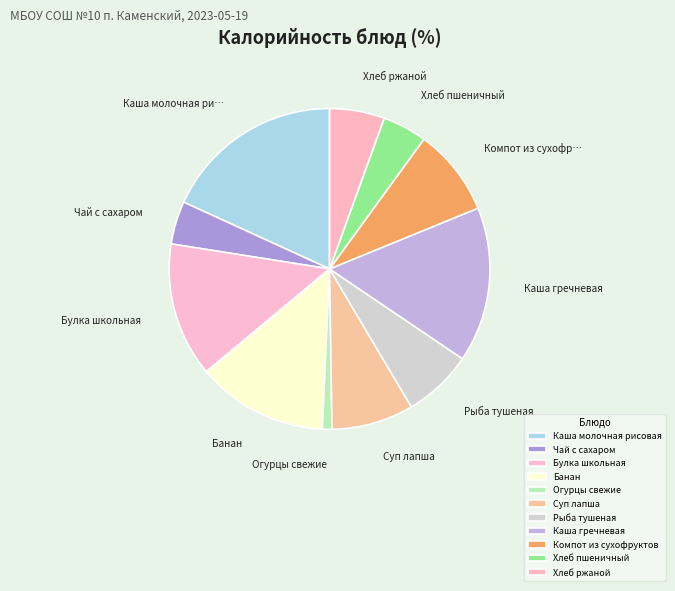

What is the smallest slice in the pie chart?

Огурцы свежие